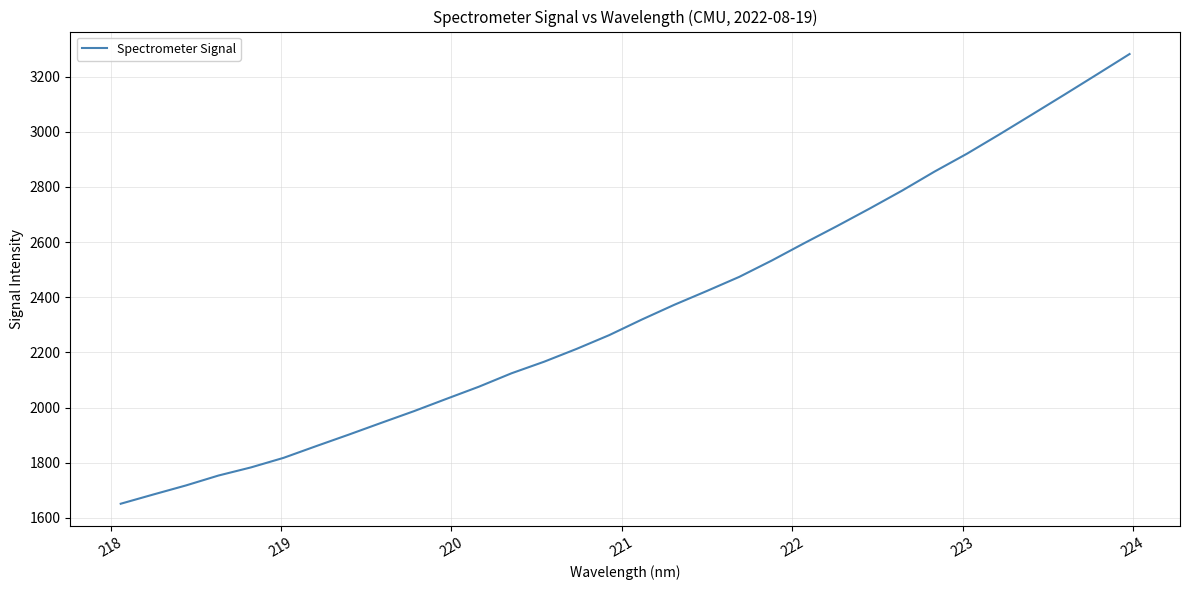

What is the maximum value shown in the chart?

3282.3